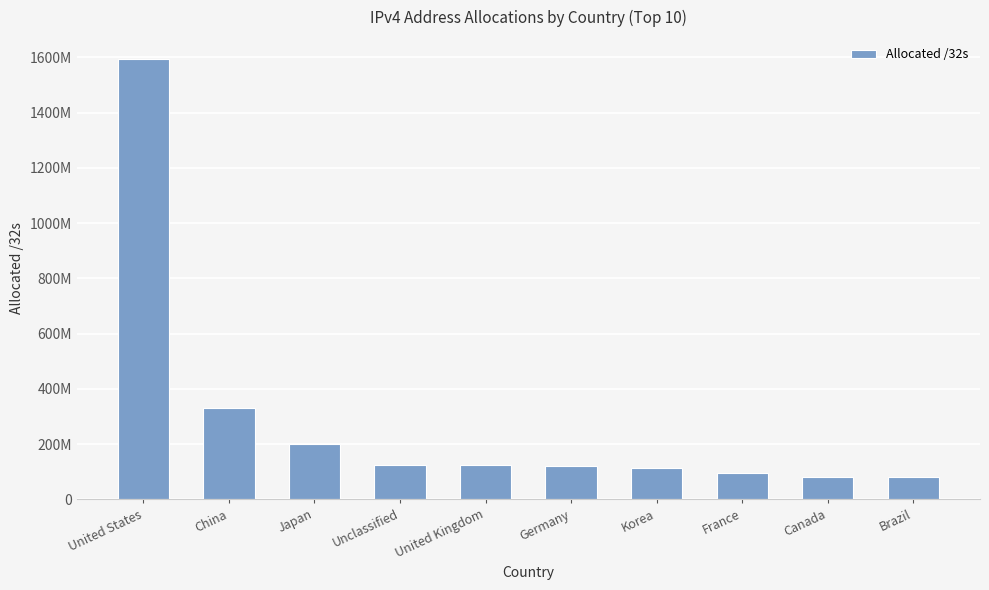

Are the bars horizontal?

No